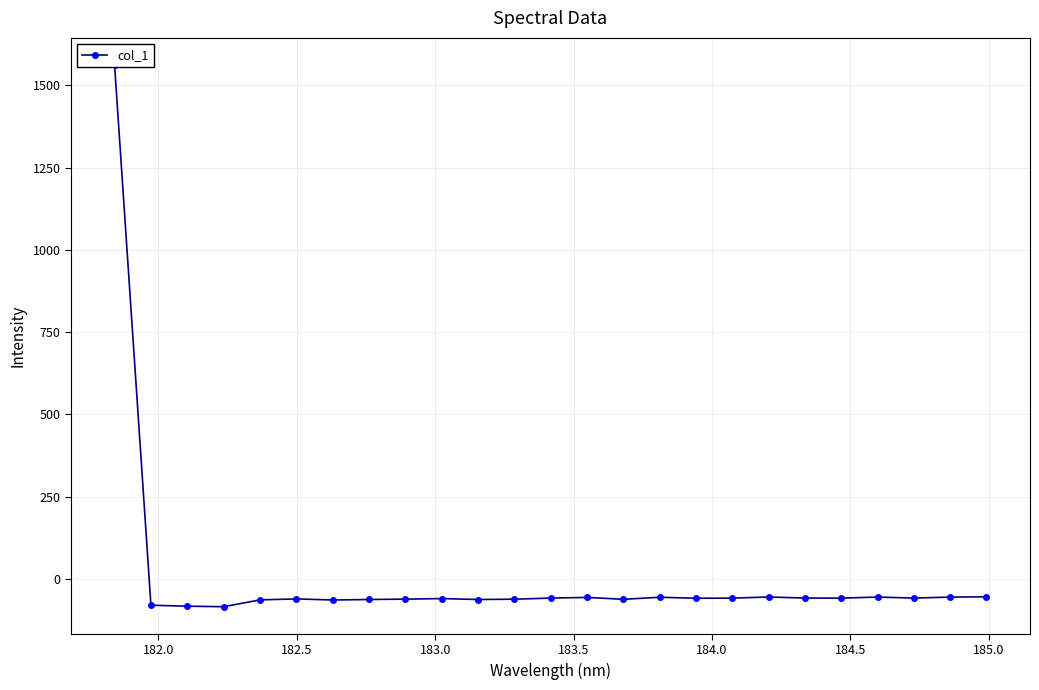

How many interior local peaks (higher than both neighbors) does the data have?

6